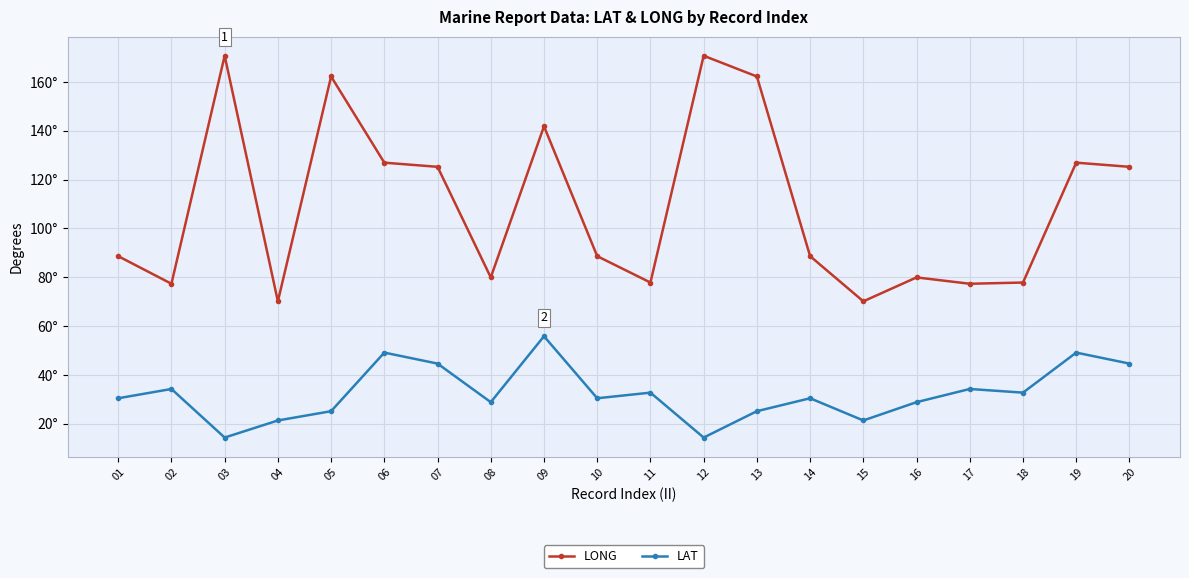

What is the difference between the second highest and minimum values in the LAT series?

34.8